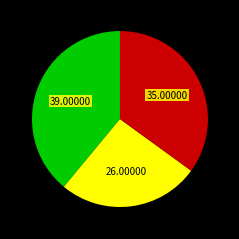

Is there a majority slice in this chart?

No